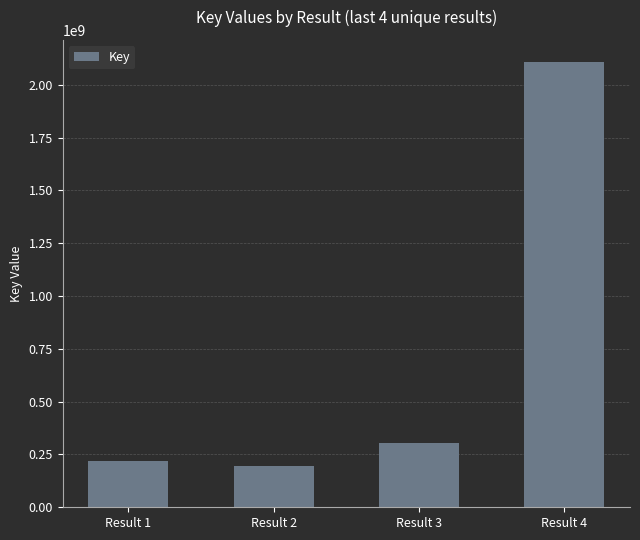

At which label is the value closest to 1150526441?

Result 3